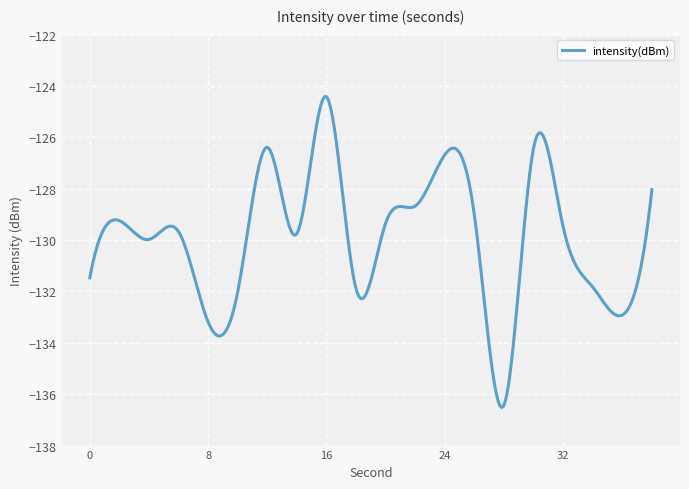

What is the maximum value shown in the chart?

-124.4